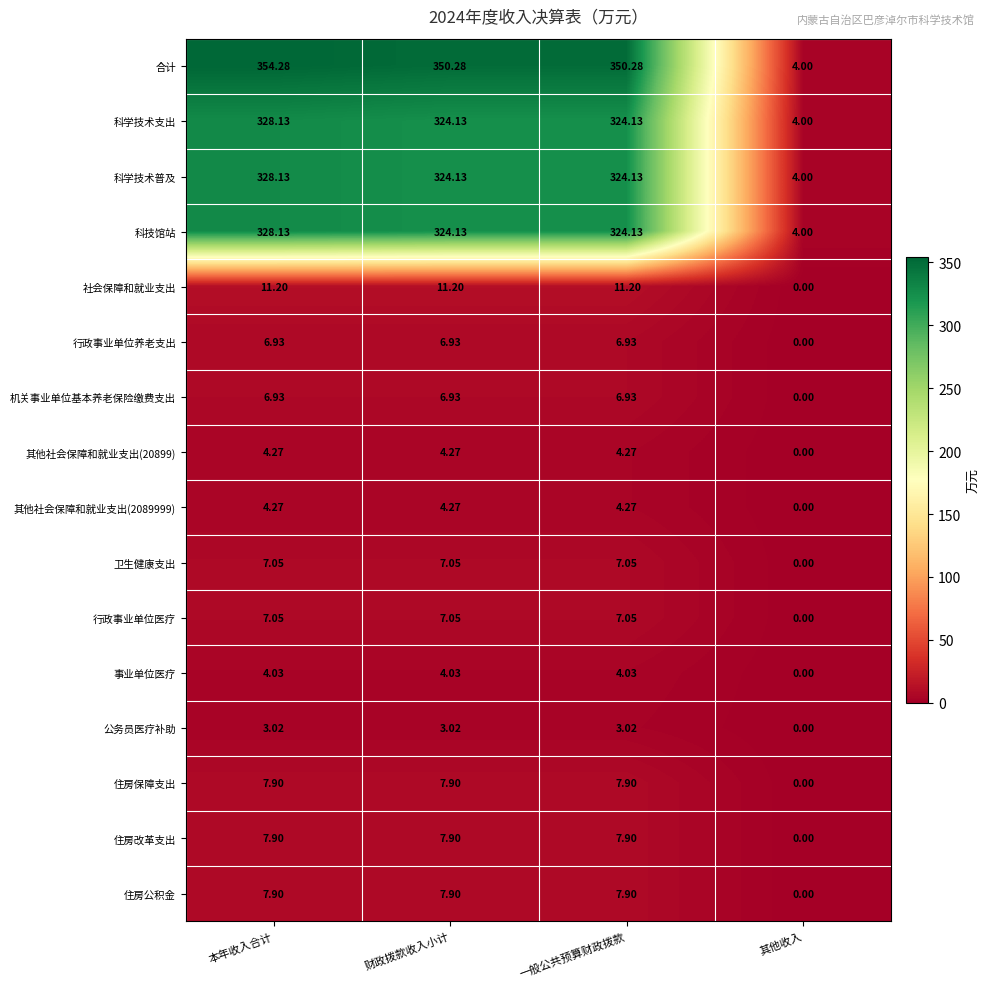

At which category does the chart reach its peak across all series?

本年收入合计